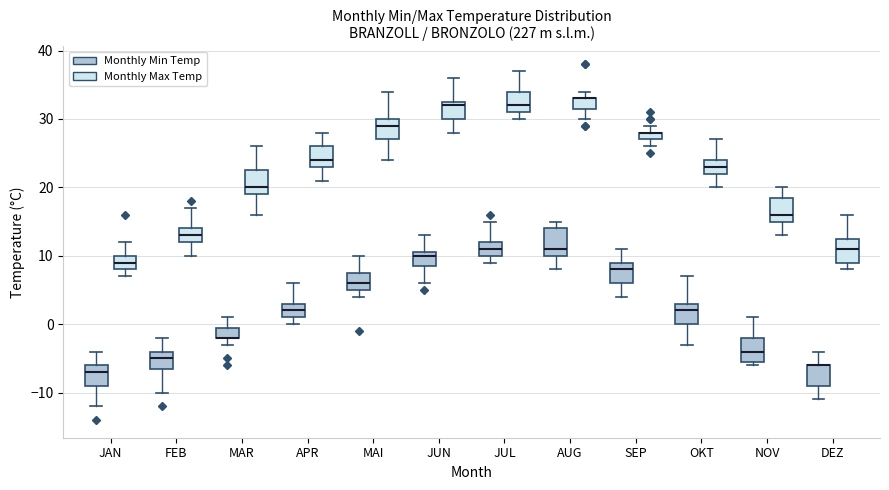

Where does the upper whisker of the box for MAR (Monthly Max Temp) end on the y-axis? The values are not printed on the chart, so give them approximately, as read against the axis.

26